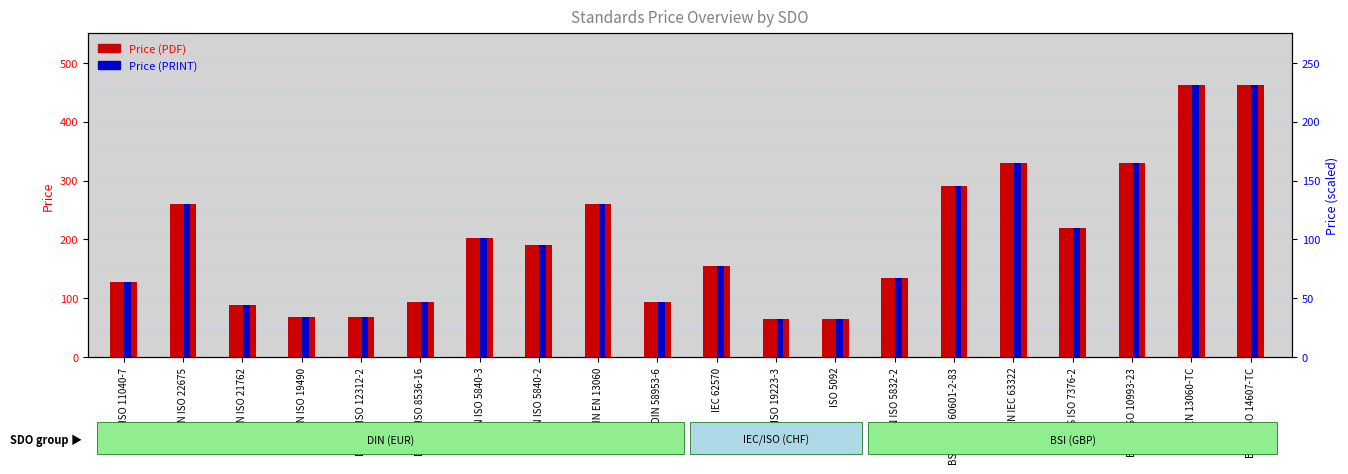

At which label does Price (PDF) first exceed 190?

DIN EN ISO 22675